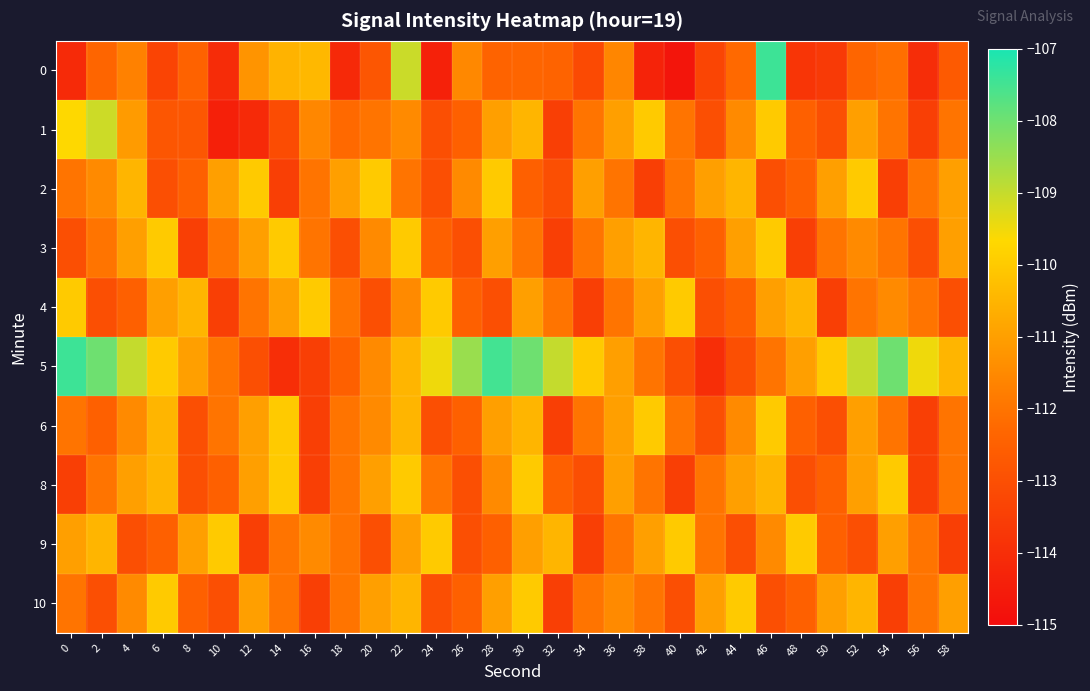

Reading left to right, extract all data points from this chart.

0: 0=-114.1	2=-112.3	4=-111.7	6=-113.3	8=-112.4	10=-114.1	12=-111.2	14=-110.5	16=-110.4	18=-114.1	20=-112.8	22=-109.1	24=-114.4	26=-111.5	28=-112.4	30=-112.3	32=-112.4	34=-113.2	36=-111.6	38=-114.3	40=-114.7	42=-113.3	44=-112.2	46=-107.4	48=-113.8	50=-113.6	52=-112.4	54=-112.1	56=-114.0	58=-112.7
1: 0=-109.7	2=-109.1	4=-111.1	6=-112.8	8=-112.8	10=-114.4	12=-114.1	14=-113.1	16=-111.6	18=-112.3	20=-112.0	22=-111.5	24=-113.0	26=-112.5	28=-111.0	30=-110.5	32=-113.5	34=-112.0	36=-111.0	38=-110.0	40=-112.0	42=-113.0	44=-111.5	46=-110.0	48=-112.5	50=-113.0	52=-111.0	54=-112.0	56=-113.5	58=-112.0
2: 0=-112.0	2=-111.5	4=-110.5	6=-113.0	8=-112.5	10=-111.0	12=-110.0	14=-113.5	16=-112.0	18=-111.0	20=-110.0	22=-112.0	24=-113.0	26=-111.5	28=-110.0	30=-112.5	32=-113.0	34=-111.0	36=-112.0	38=-113.5	40=-112.0	42=-111.0	44=-110.5	46=-113.0	48=-112.5	50=-111.0	52=-110.0	54=-113.5	56=-112.0	58=-111.0
3: 0=-113.0	2=-112.0	4=-111.0	6=-110.0	8=-113.5	10=-112.0	12=-111.0	14=-110.0	16=-112.0	18=-113.0	20=-111.5	22=-110.0	24=-112.5	26=-113.0	28=-111.0	30=-112.0	32=-113.5	34=-112.0	36=-111.0	38=-110.5	40=-113.0	42=-112.5	44=-111.0	46=-110.0	48=-113.5	50=-112.0	52=-111.5	54=-112.0	56=-113.0	58=-111.0
4: 0=-110.0	2=-113.0	4=-112.5	6=-111.0	8=-110.5	10=-113.5	12=-112.0	14=-111.0	16=-110.0	18=-112.0	20=-113.0	22=-111.5	24=-110.0	26=-112.5	28=-113.0	30=-111.0	32=-112.0	34=-113.5	36=-112.0	38=-111.0	40=-110.0	42=-113.0	44=-112.5	46=-111.0	48=-110.5	50=-113.5	52=-112.0	54=-111.5	56=-112.0	58=-113.0
5: 0=-107.4	2=-108.0	4=-109.0	6=-110.0	8=-111.0	10=-112.0	12=-113.0	14=-114.0	16=-113.5	18=-112.5	20=-111.5	22=-110.5	24=-109.5	26=-108.5	28=-107.5	30=-108.0	32=-109.0	34=-110.0	36=-111.0	38=-112.0	40=-113.0	42=-114.0	44=-113.0	46=-112.0	48=-111.0	50=-110.0	52=-109.0	54=-108.0	56=-109.5	58=-110.5
6: 0=-112.0	2=-112.5	4=-111.5	6=-110.5	8=-113.0	10=-112.0	12=-111.0	14=-110.0	16=-113.5	18=-112.0	20=-111.5	22=-110.5	24=-113.0	26=-112.5	28=-111.0	30=-110.5	32=-113.5	34=-112.0	36=-111.0	38=-110.0	40=-112.0	42=-113.0	44=-111.5	46=-110.0	48=-112.5	50=-113.0	52=-111.0	54=-112.0	56=-113.5	58=-112.0
8: 0=-113.5	2=-112.0	4=-111.0	6=-110.5	8=-113.0	10=-112.5	12=-111.0	14=-110.0	16=-113.5	18=-112.0	20=-111.0	22=-110.0	24=-112.0	26=-113.0	28=-111.5	30=-110.0	32=-112.5	34=-113.0	36=-111.0	38=-112.0	40=-113.5	42=-112.0	44=-111.0	46=-110.5	48=-113.0	50=-112.5	52=-111.0	54=-110.0	56=-113.5	58=-112.0
9: 0=-111.0	2=-110.5	4=-113.0	6=-112.5	8=-111.0	10=-110.0	12=-113.5	14=-112.0	16=-111.5	18=-112.0	20=-113.0	22=-111.0	24=-110.0	26=-113.0	28=-112.5	30=-111.0	32=-110.5	34=-113.5	36=-112.0	38=-111.0	40=-110.0	42=-112.0	44=-113.0	46=-111.5	48=-110.0	50=-112.5	52=-113.0	54=-111.0	56=-112.0	58=-113.5
10: 0=-112.0	2=-113.0	4=-111.5	6=-110.0	8=-112.5	10=-113.0	12=-111.0	14=-112.0	16=-113.5	18=-112.0	20=-111.0	22=-110.5	24=-113.0	26=-112.5	28=-111.0	30=-110.0	32=-113.5	34=-112.0	36=-111.5	38=-112.0	40=-113.0	42=-111.0	44=-110.0	46=-113.0	48=-112.5	50=-111.0	52=-110.5	54=-113.5	56=-112.0	58=-111.0